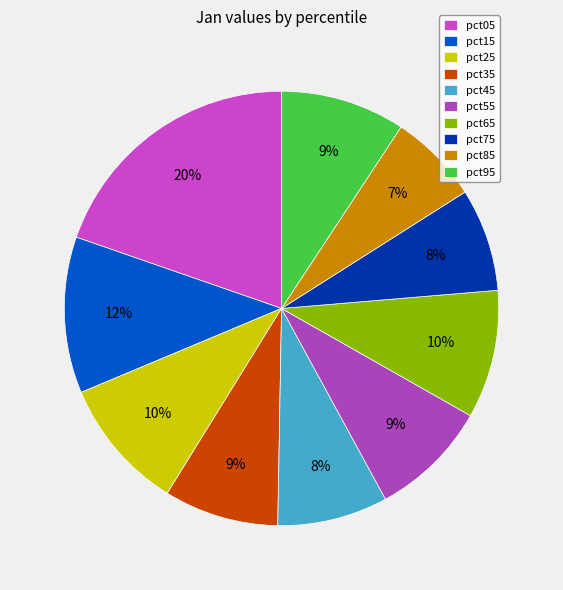

To the nearest percent, what is the average slice percentage?

10%